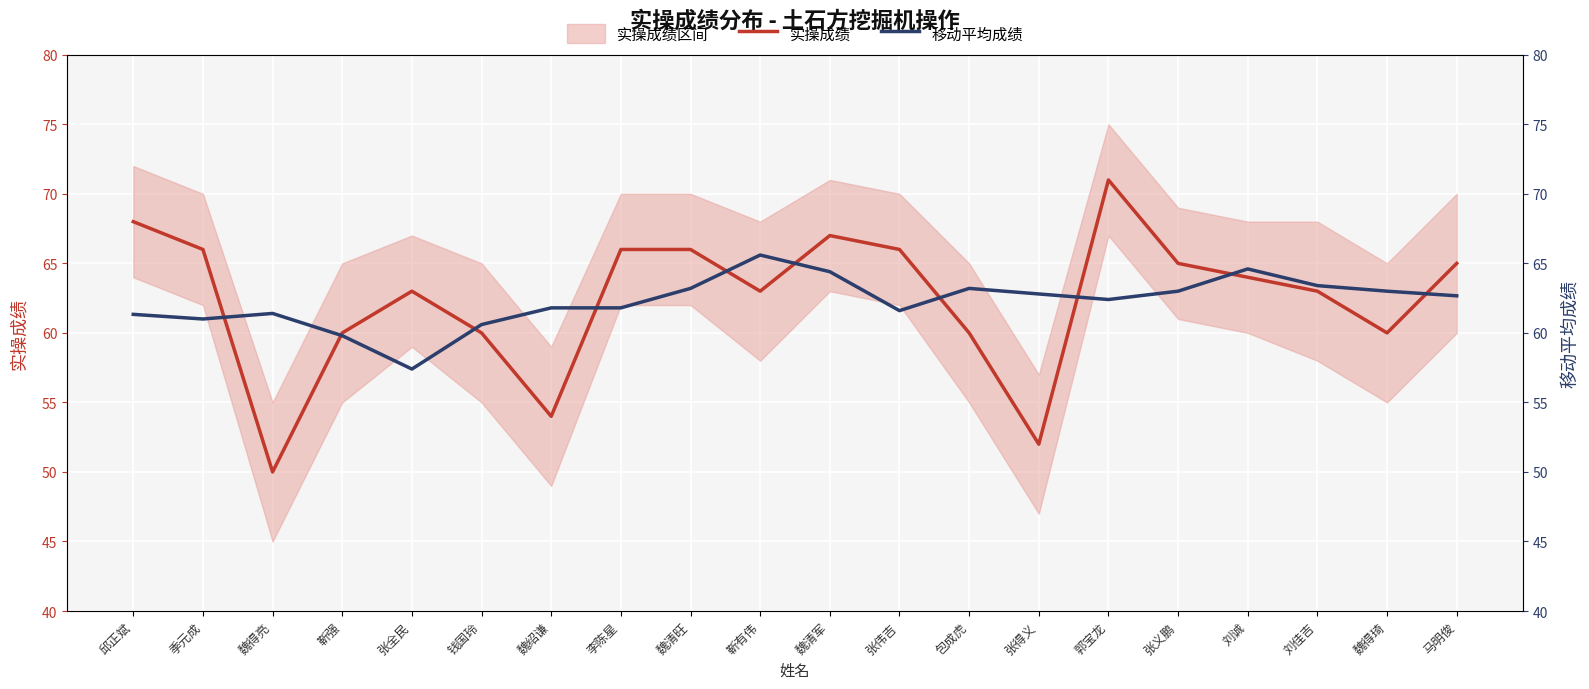

Which label corresponds to the largest value in the chart?

郭宝龙